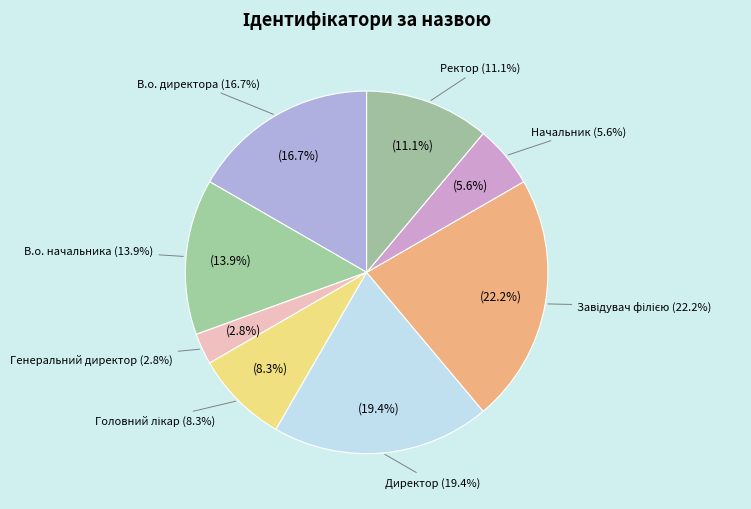

How much of the chart is everything except Генеральний директор?

97.2%